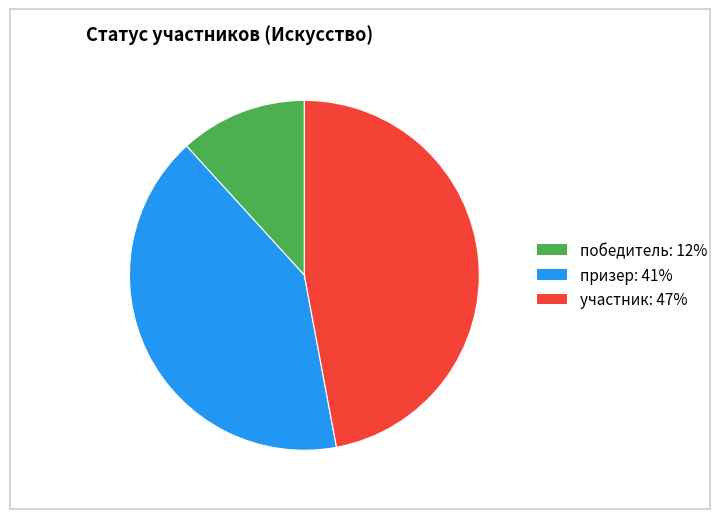

Is the sum of победитель: 12% and участник: 47% greater than half?

Yes